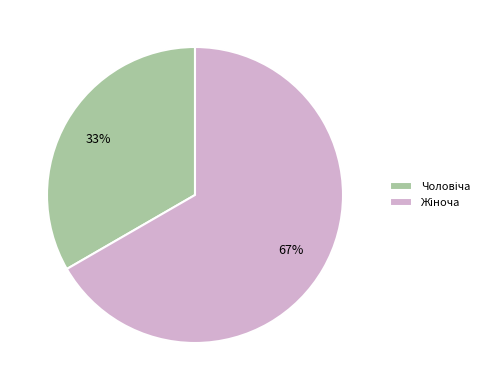

Is there a majority slice in this chart?

Yes